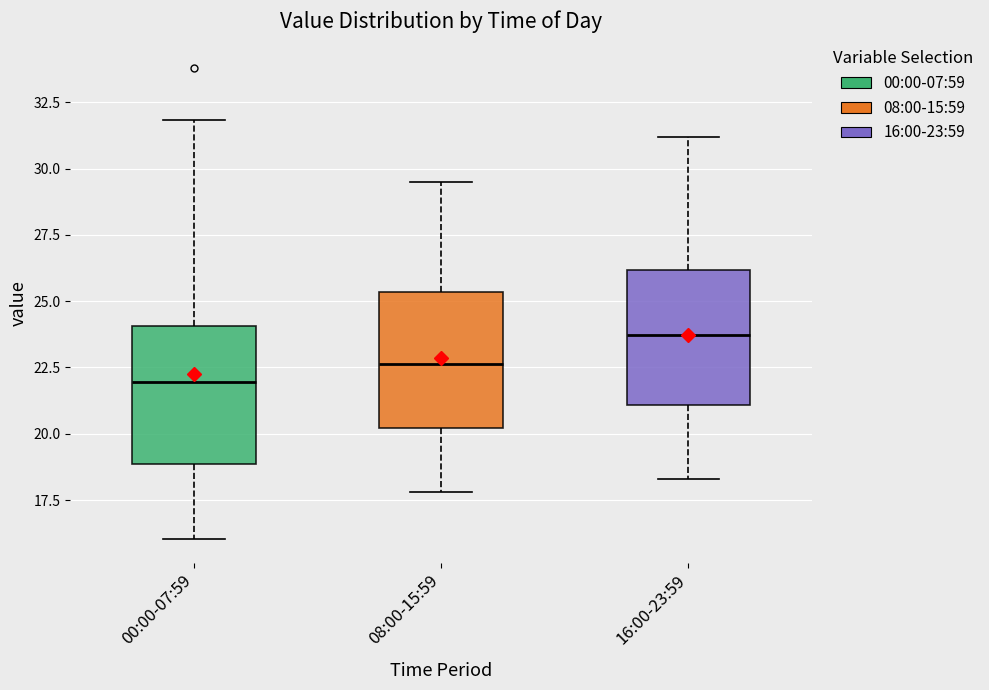

Which box's median line is the highest?

16:00-23:59